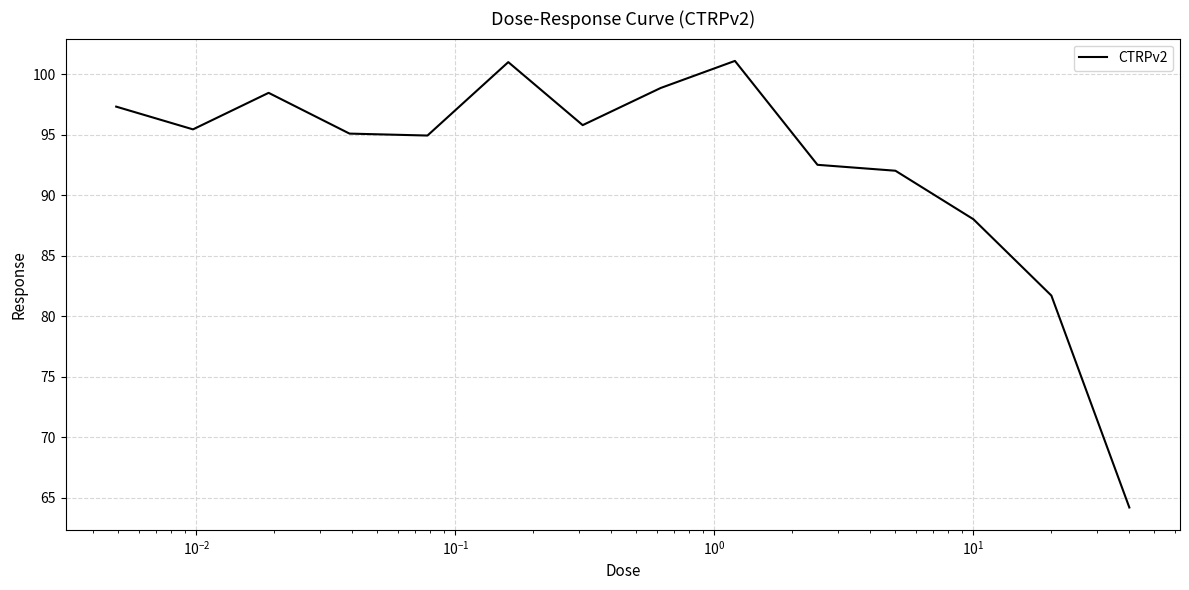

What is the average value?

92.6